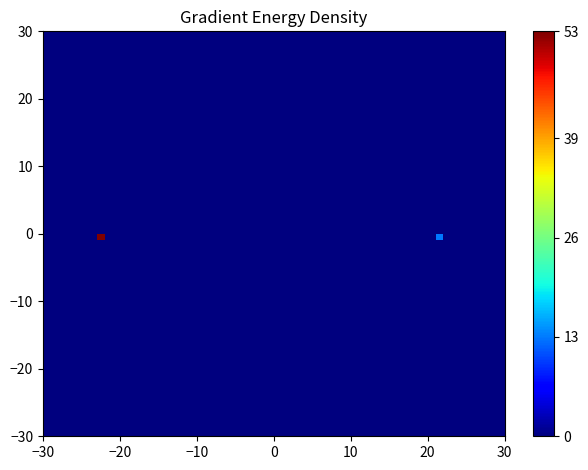

Reading left to right, transcribe all the data shown in this chart.

f272dc81a8050c14a1da29f34b3aec834c9b004: -1	53
591b9ec89aaea37b607a3b30a28a3e66d1b9463: 1	13